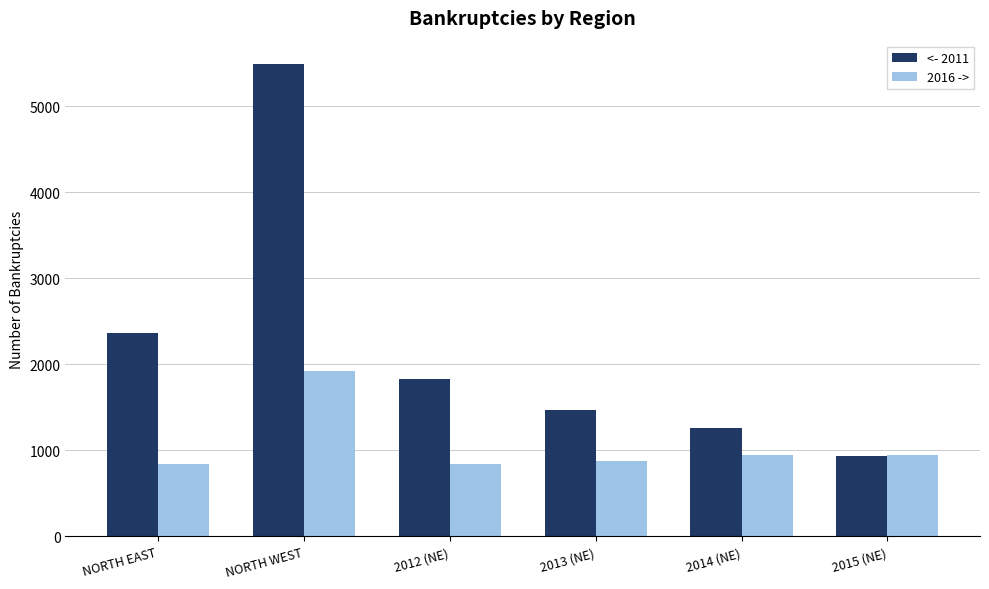

How many bars are there in each group?

2